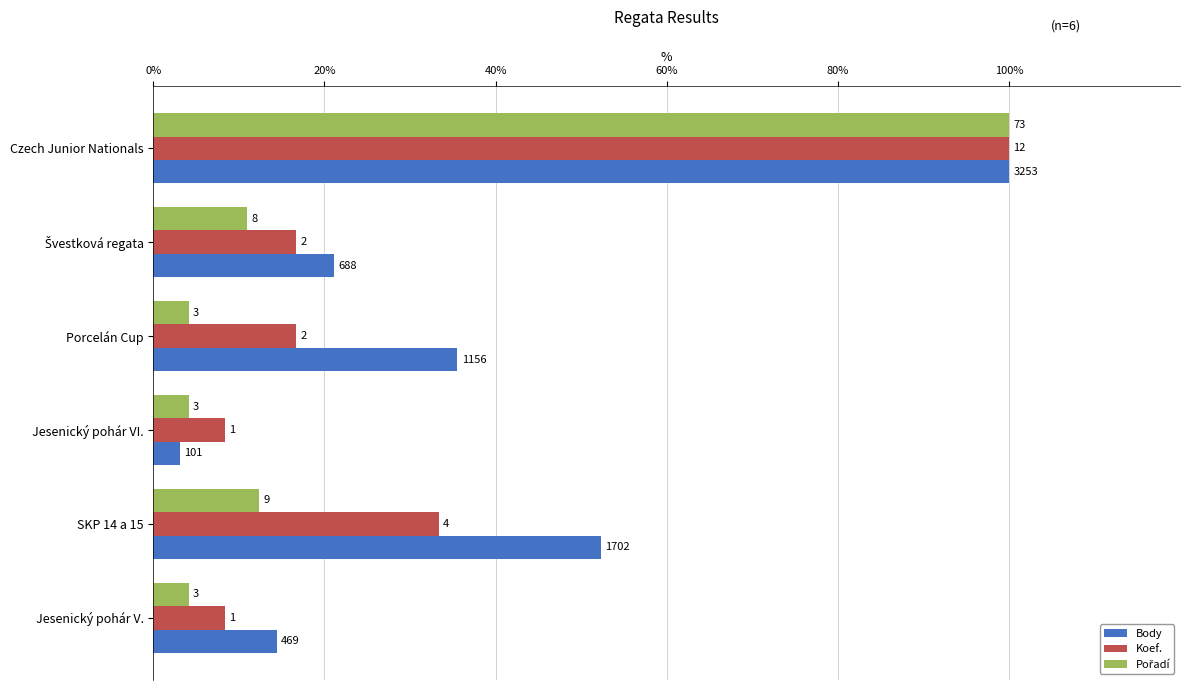

Rank the series by their average value, from highest to lowest.

Body, Koef., Pořadí